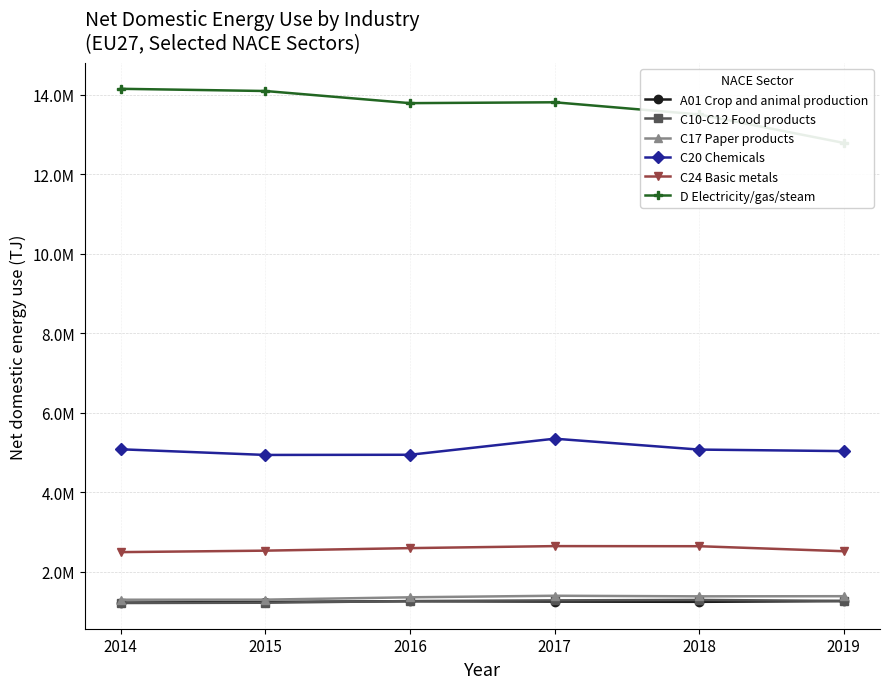

At how many categories does at least one series exceed 3222344?

6